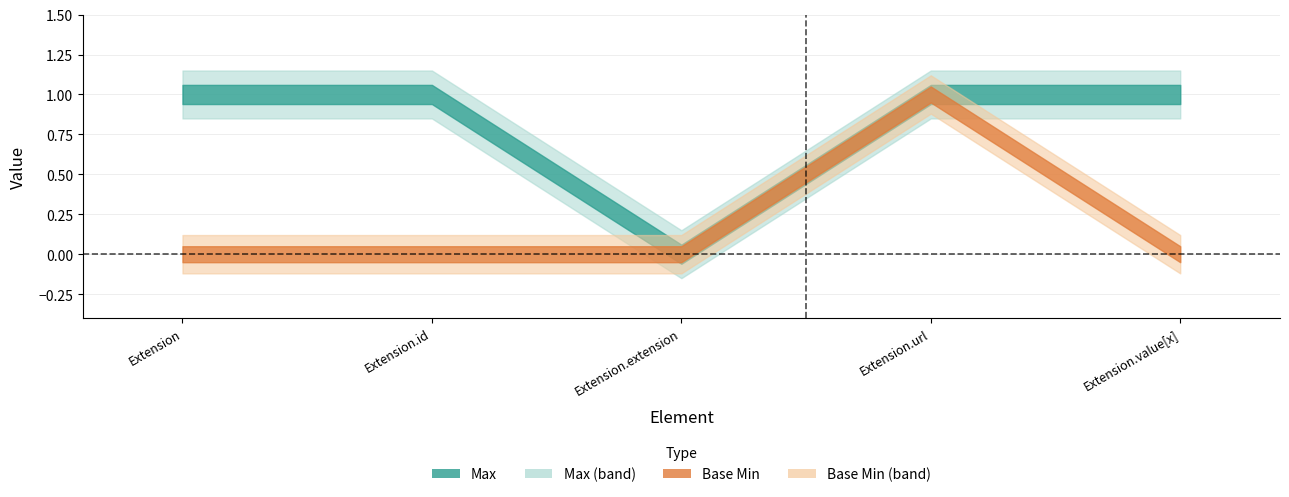

True or false: Max has a value of 1 at Extension.

True